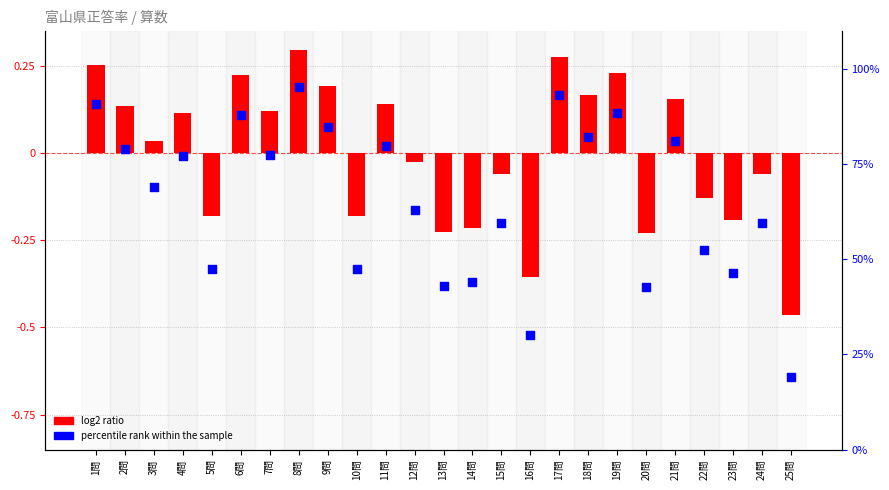

Between 25問 and 9問, which is larger?

9問